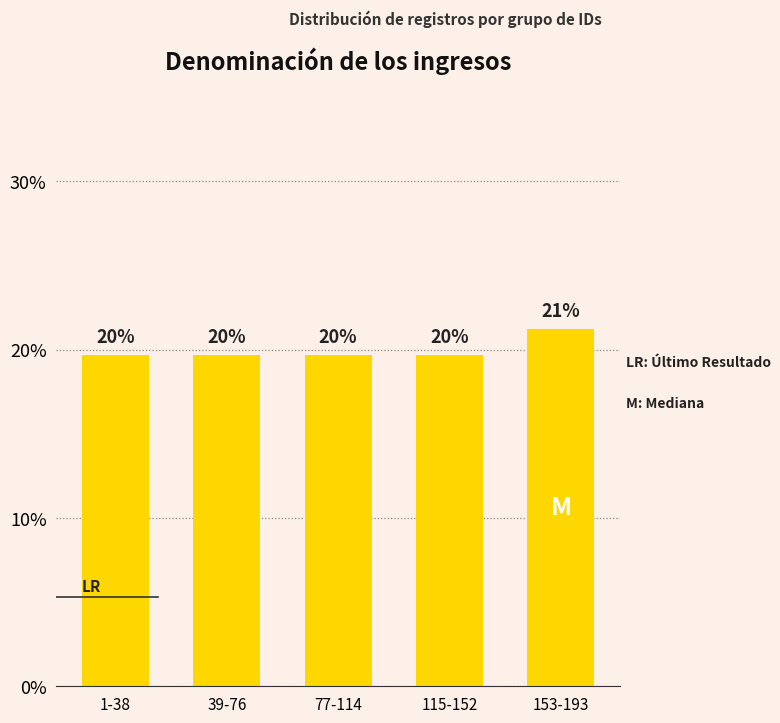

Where is the data nearest to the value 20?

1-38